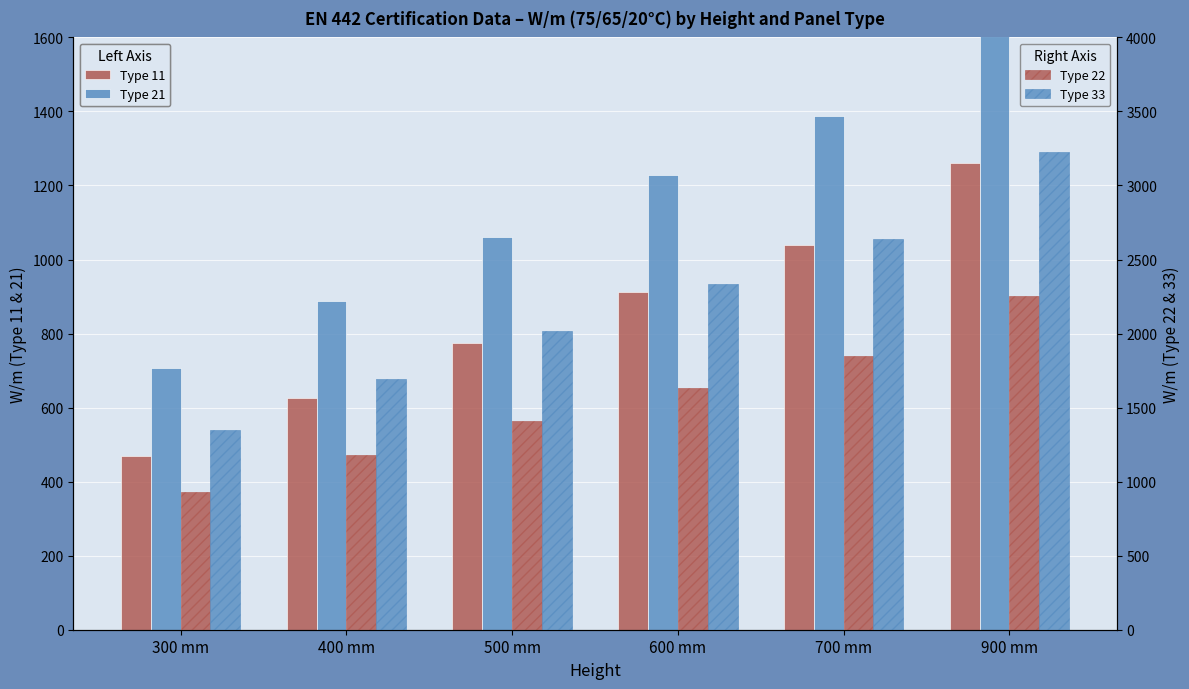

How many groups of bars are there?

6